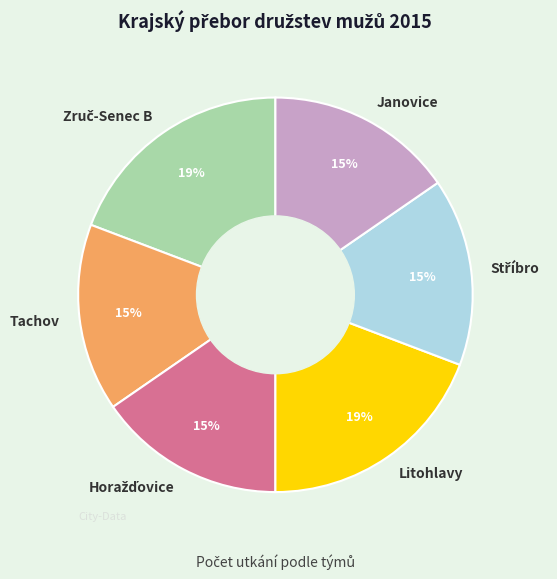

Is there a majority slice in this chart?

No